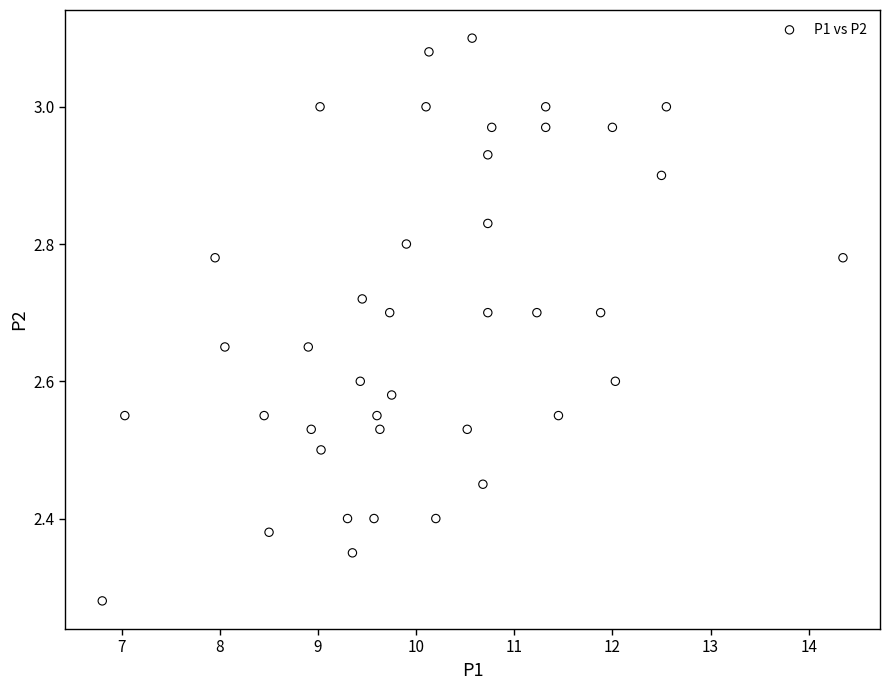

What is the range of Y values (max minus min)?

0.8